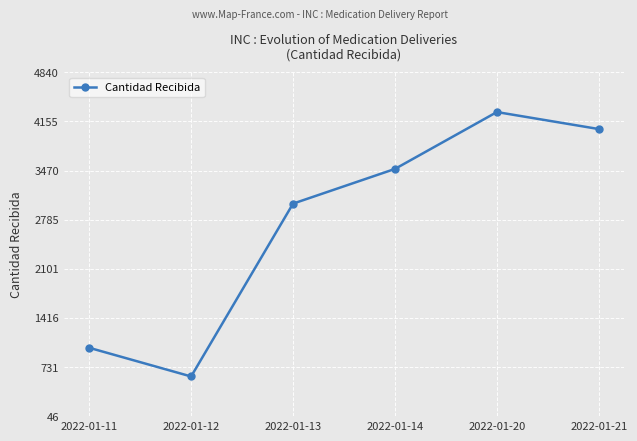

List the labels in order of value, smallest first.

2022-01-12, 2022-01-11, 2022-01-13, 2022-01-14, 2022-01-21, 2022-01-20